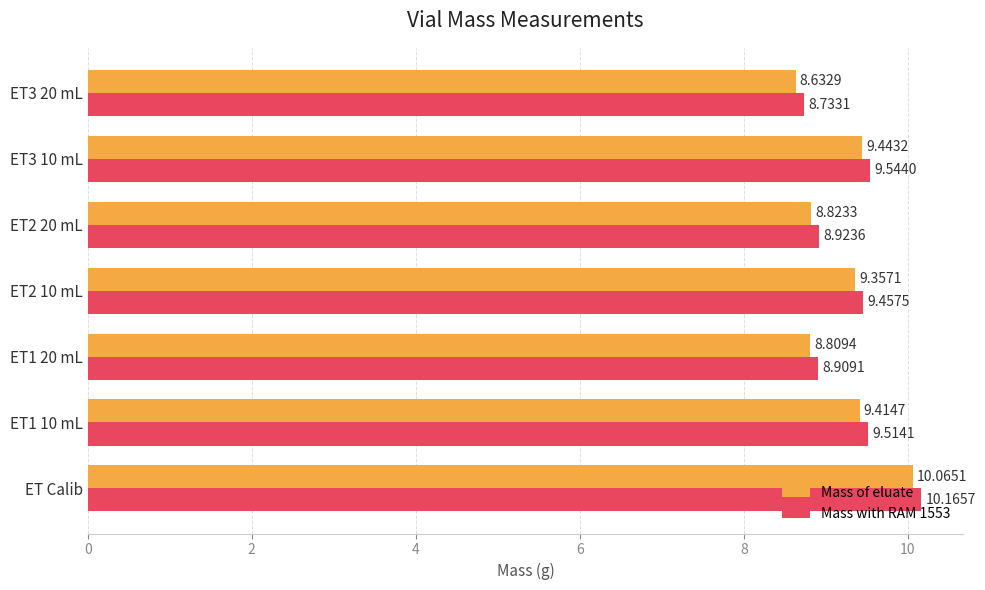

What are all the series names shown in the legend?

Mass of eluate, Mass with RAM 1553